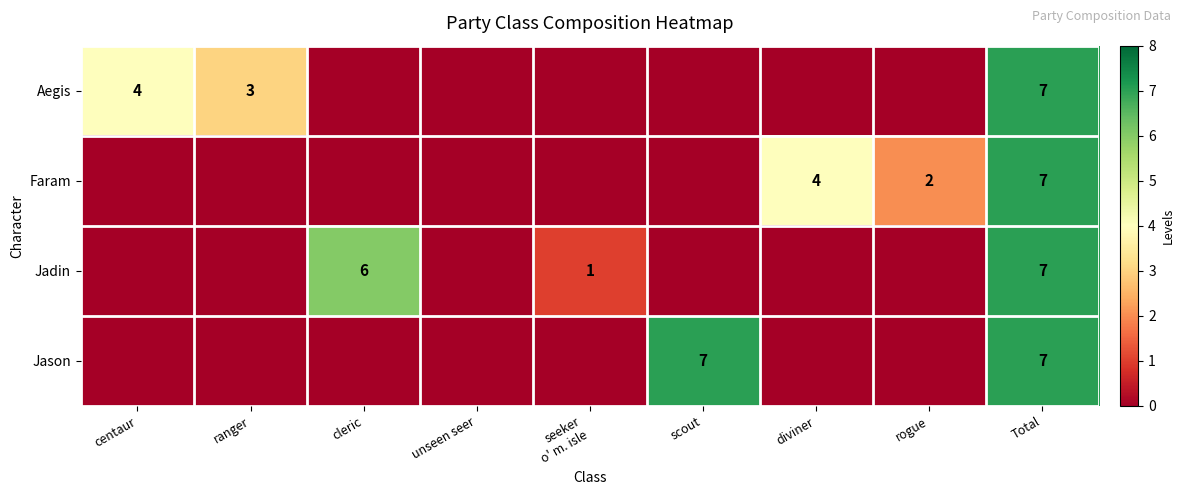

True or false: Jadin has a value of 7 at Total.

True